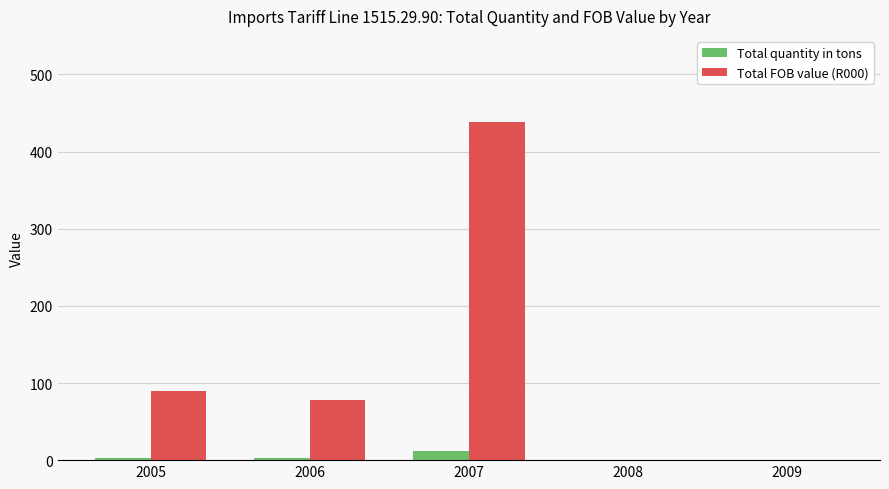

The Total FOB value (R000) series shows 89 at 2005. True or false?

True